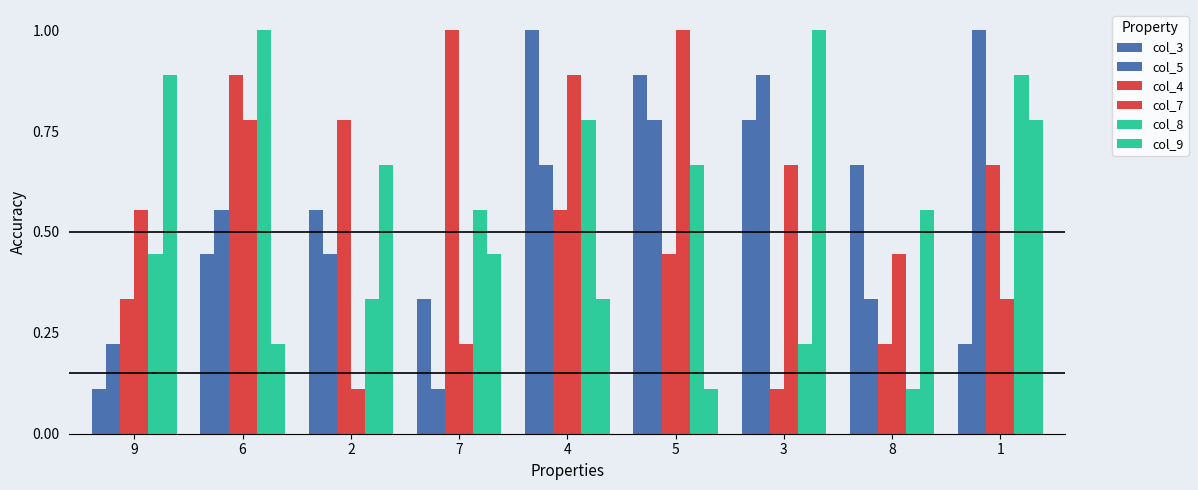

What is the difference between the col_8 values at 8 and 2?

0.2